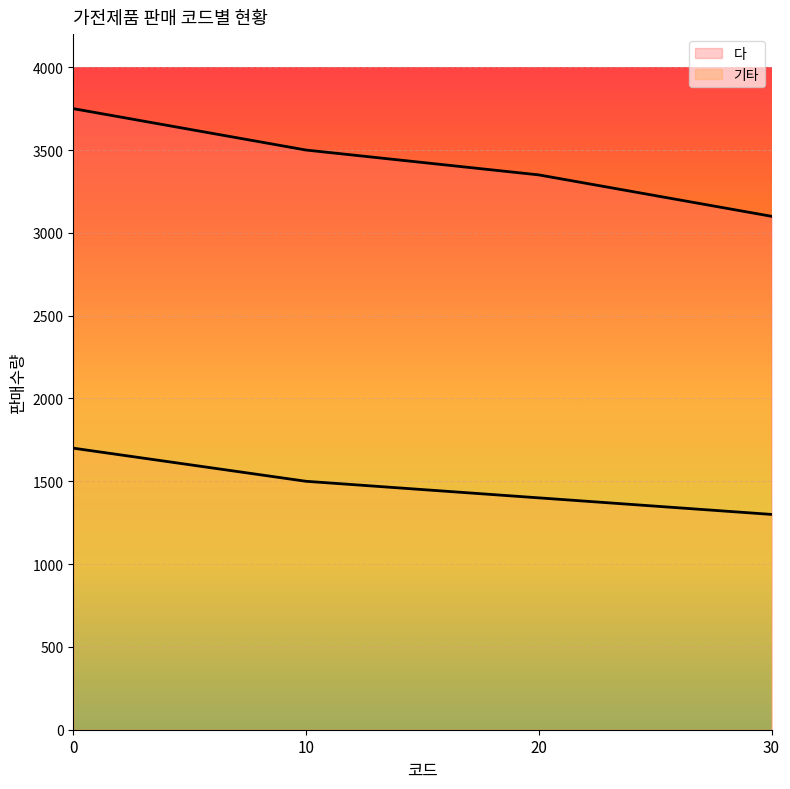

Which series changed the most between 20 and 30?

다